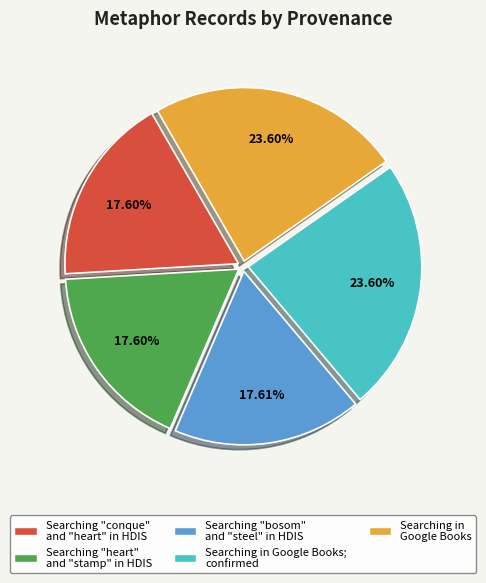

Does any single category account for the majority?

No